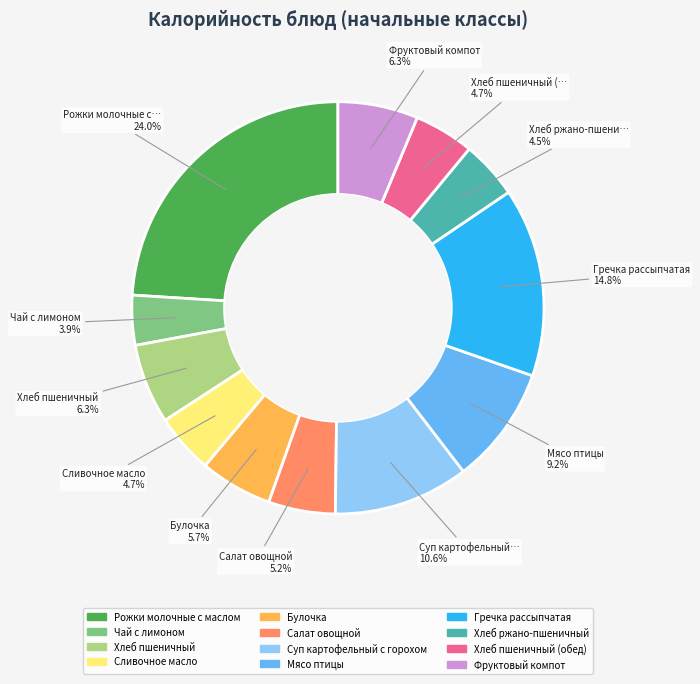

Is there a majority slice in this chart?

No